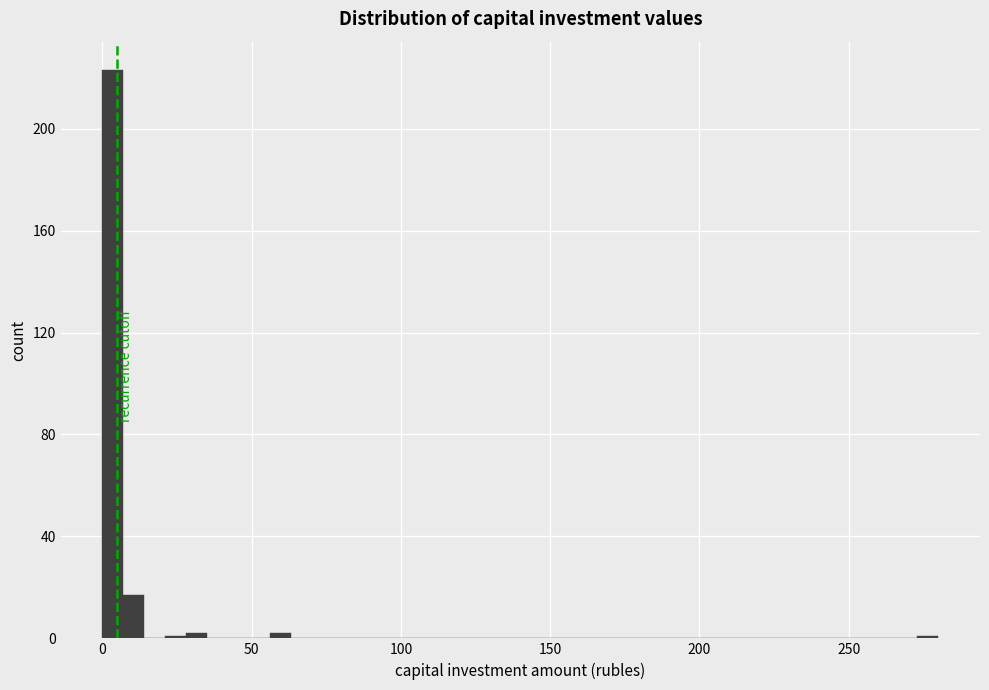

Around what value on the x-axis is the tallest bar? Give the approximate position of its centre, as read against the axis.

5